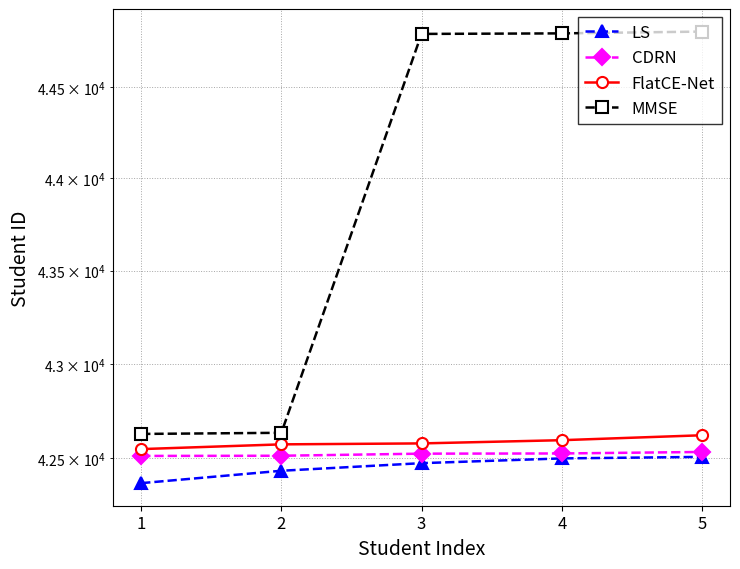

Which series has the largest range (max minus min)?

MMSE